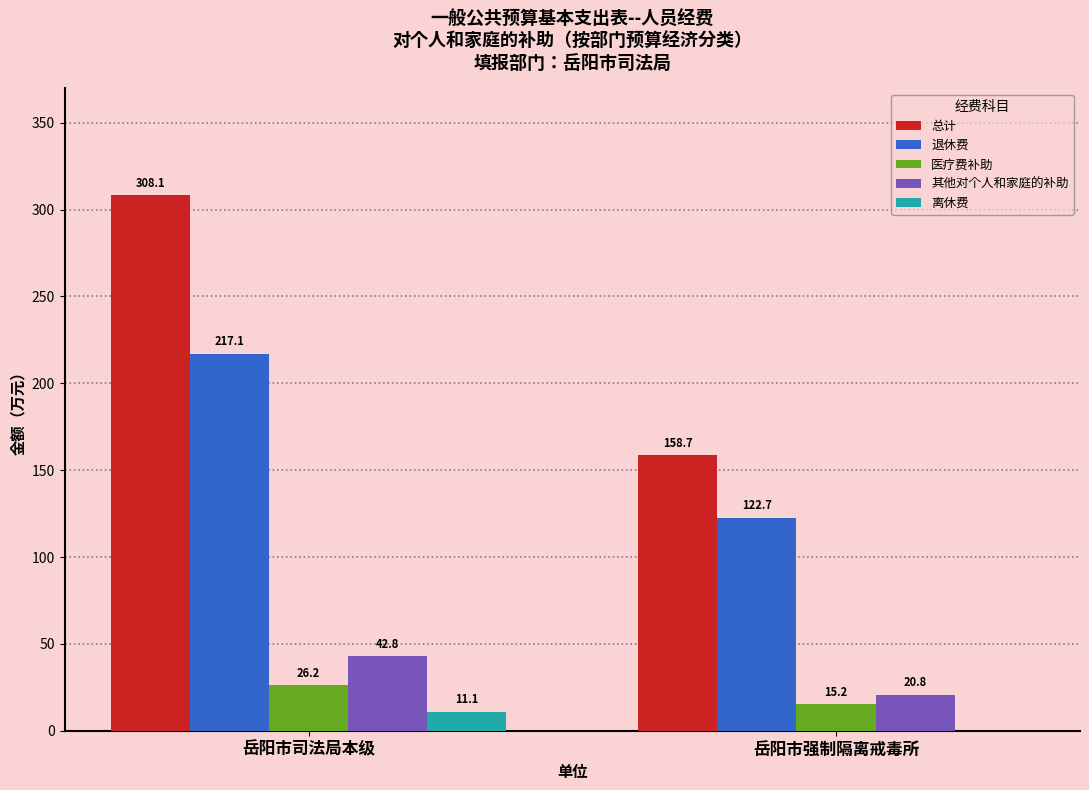

Which series changed the most between 岳阳市司法局本级 and 岳阳市强制隔离戒毒所?

总计